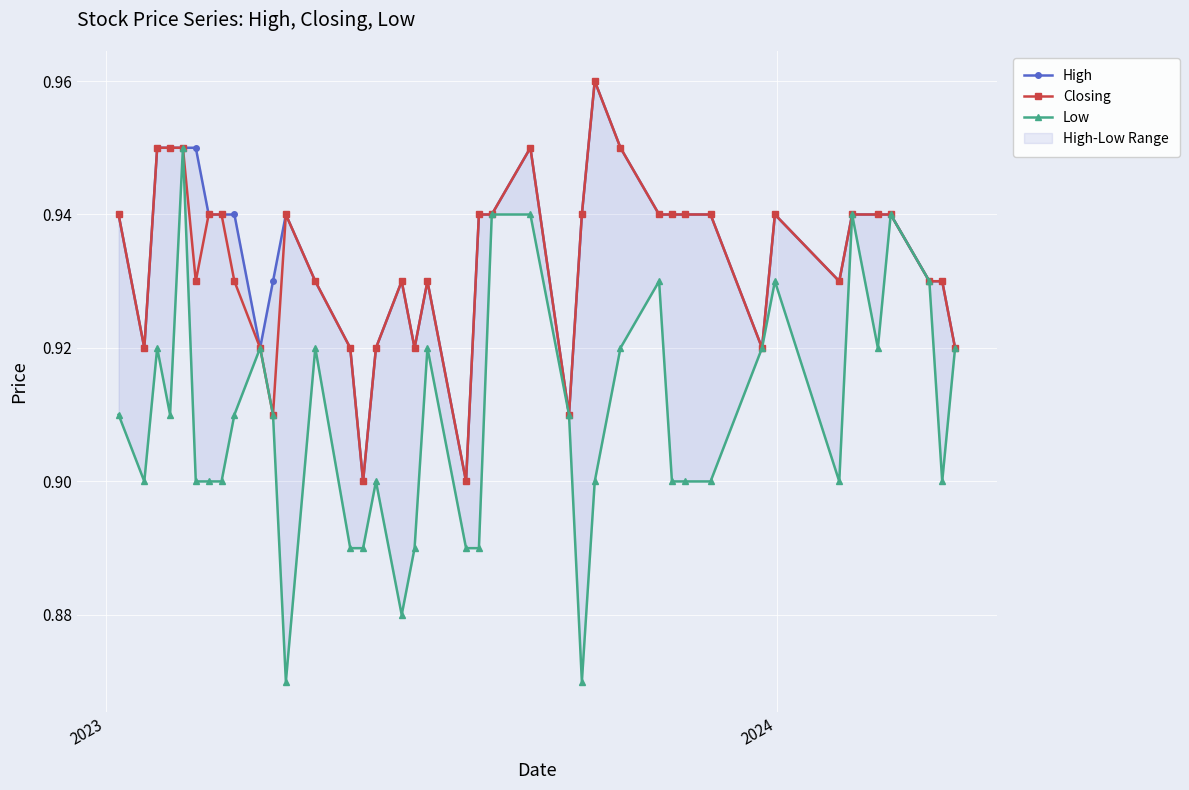

What is the sum of all Closing values?

37.3